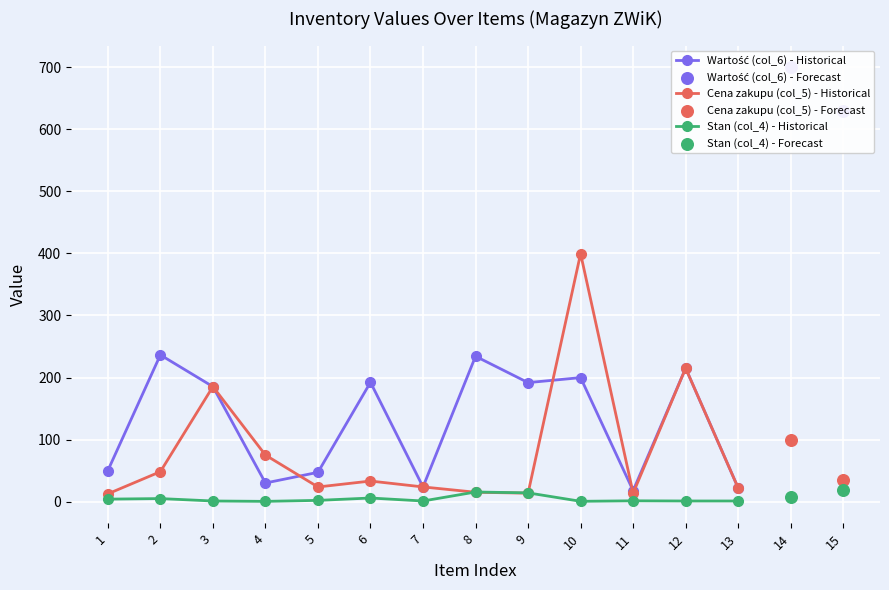

What is the total value across all series at 9?

219.5